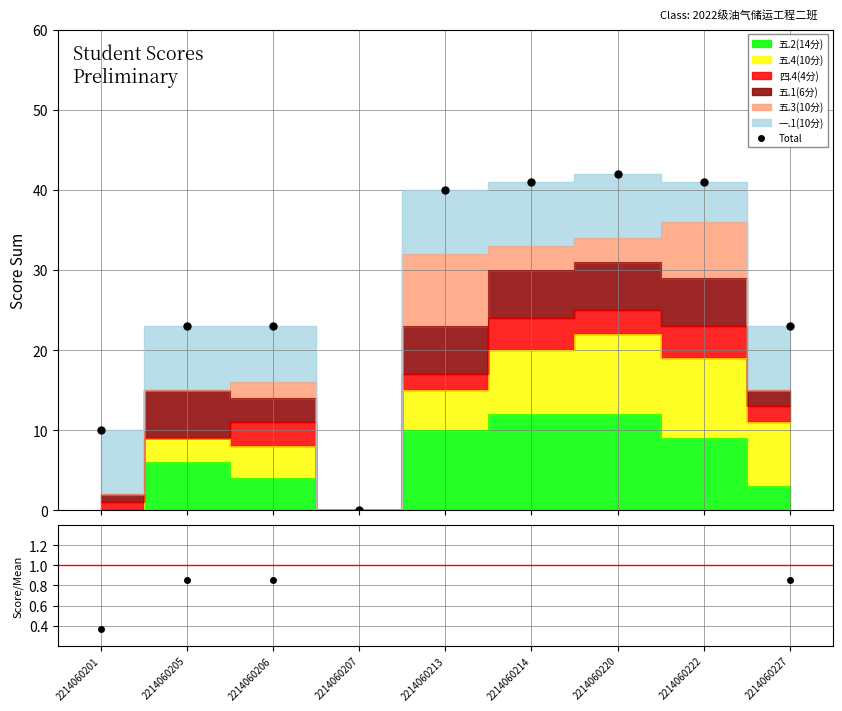

Approximately how many times larger is the value at 2214060222 compared to 2214060205?

1.8